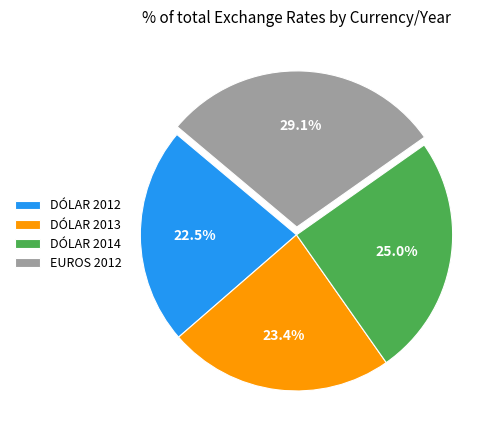

To the nearest percent, what is the combined percentage of EUROS 2012 and DÓLAR 2014?

54%